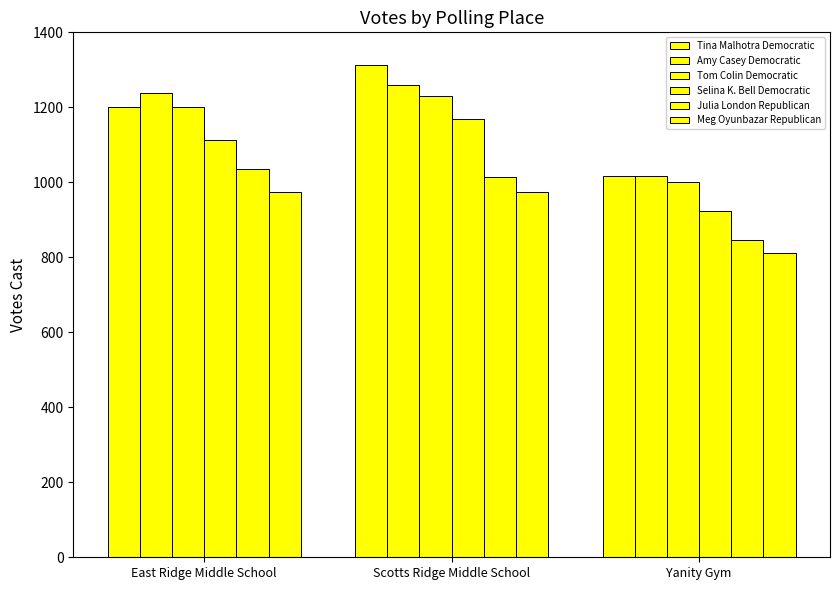

What is the label of the 2nd bar from the left?

Scotts Ridge Middle School